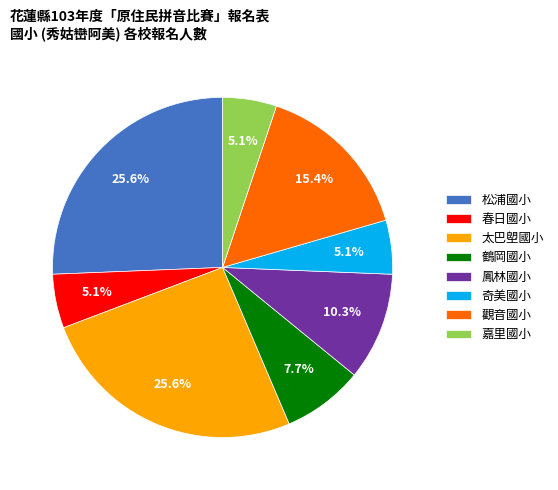

What portion of the pie excludes 嘉里國小?

94.9%